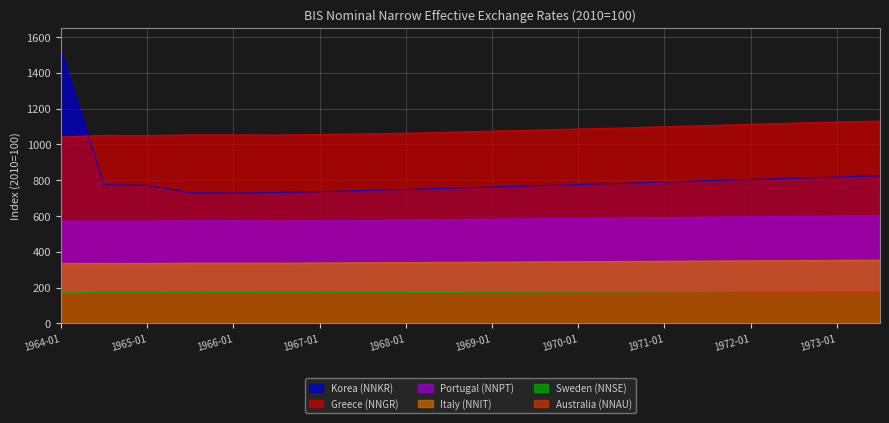

What is the label of the 16th point from the right?

1966-01